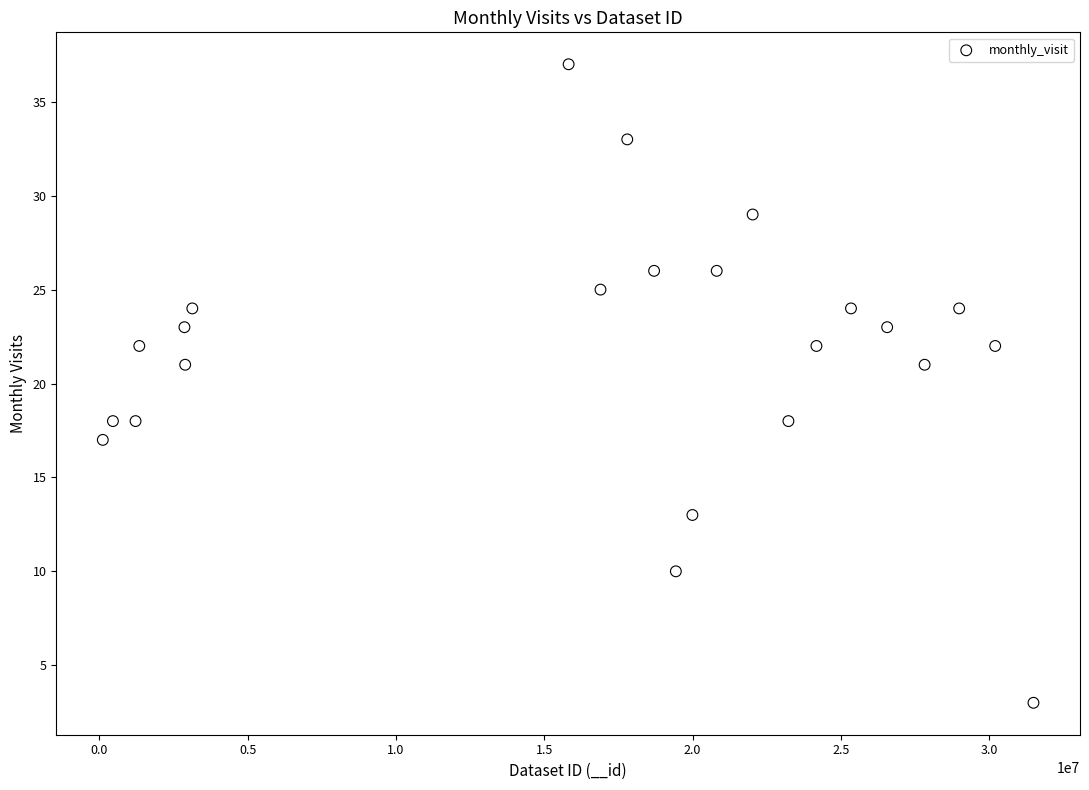

What is the range of X values (max minus min)?

31368321